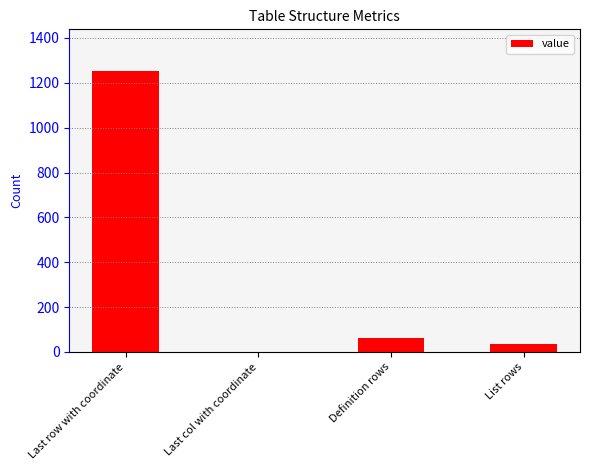

What is the sum of the values at List rows and Last row with coordinate?

1285